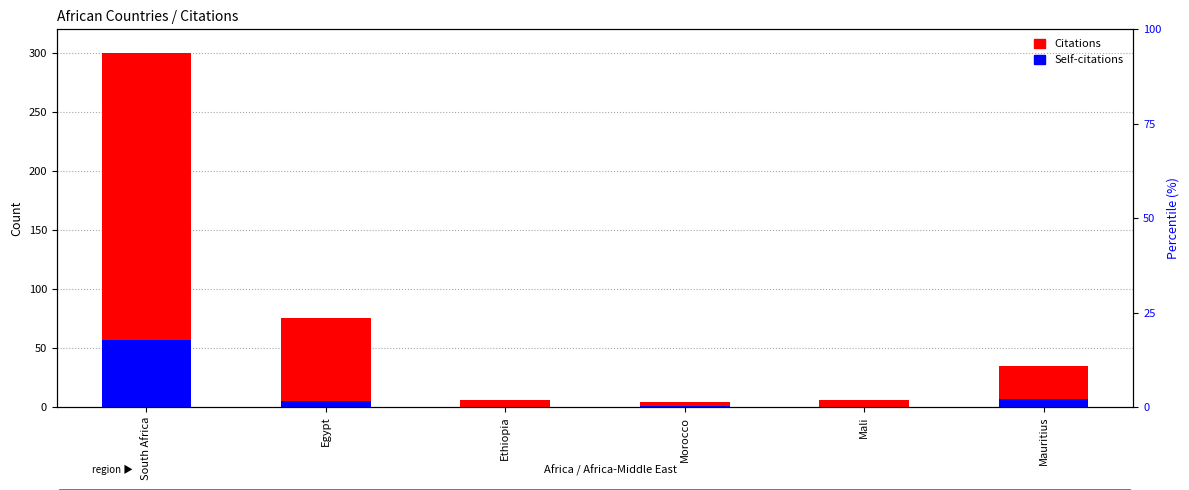

Reading right to left, transcribe all the data shown in this chart.

Citations: Mauritius=35	Mali=6	Morocco=4	Ethiopia=6	Egypt=75	South Africa=300
Self-citations: Mauritius=7	Mali=0	Morocco=1	Ethiopia=0	Egypt=5	South Africa=57